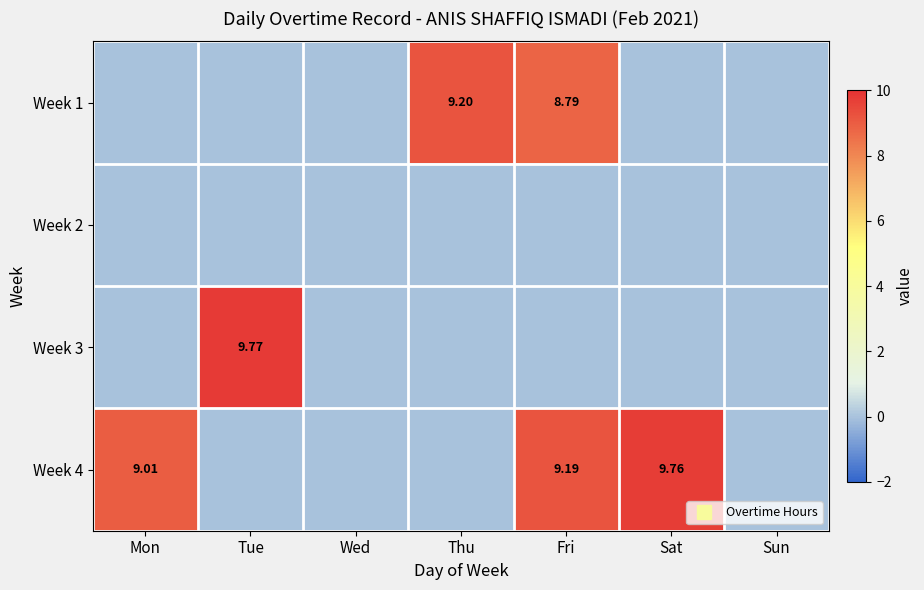

Which series has the largest total across all categories?

Week 4